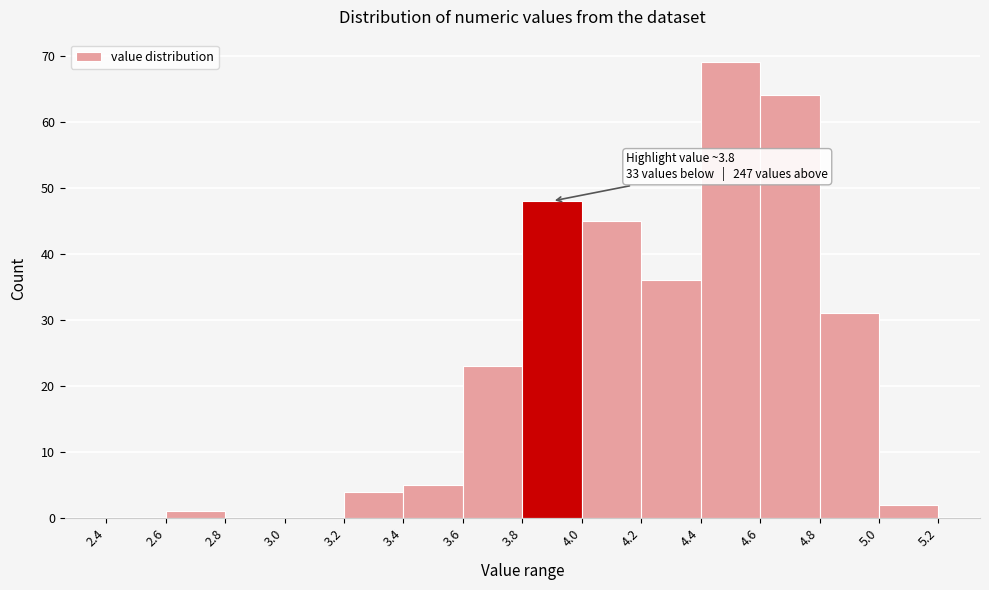

Which range on the x-axis has the tallest bar?

4.4 to 4.6